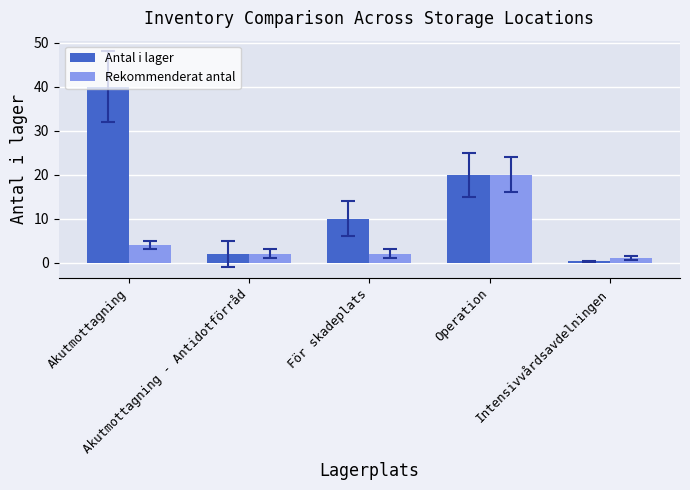

What is the maximum value shown in the chart?

40.0